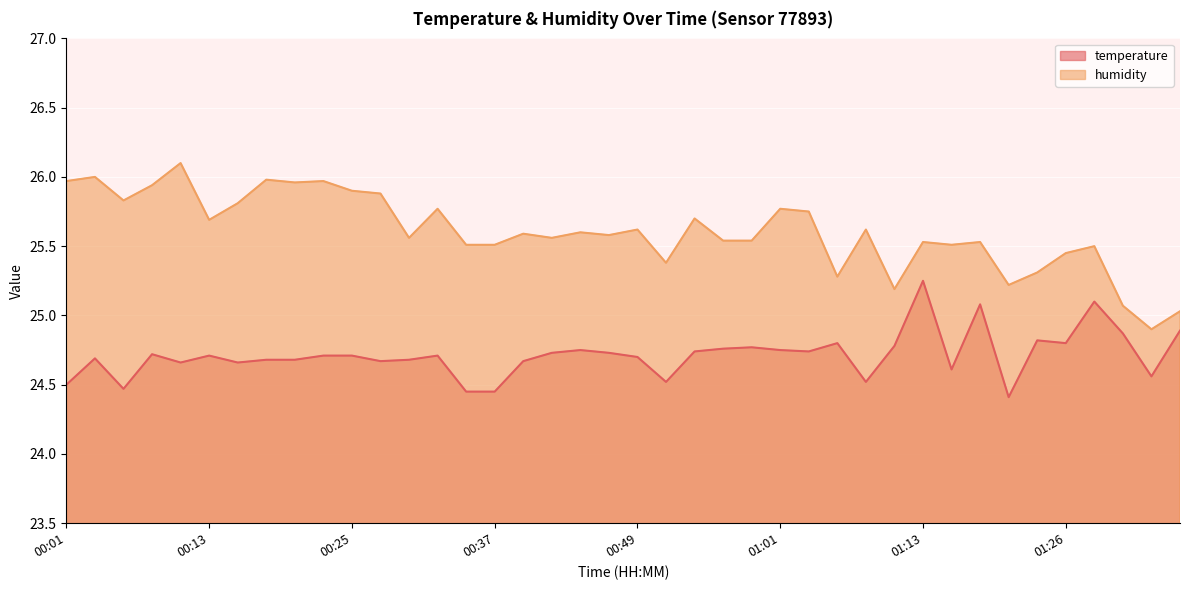

Reading left to right, transcribe all the data shown in this chart.

temperature: 00:01=24.5	00:03=24.7	00:06=24.5	00:08=24.7	00:10=24.7	00:13=24.7	00:15=24.7	00:18=24.7	00:20=24.7	00:23=24.7	00:25=24.7	00:27=24.7	00:30=24.7	00:32=24.7	00:35=24.4	00:37=24.4	00:39=24.7	00:42=24.7	00:44=24.8	00:47=24.7	00:49=24.7	00:52=24.5	00:54=24.7	00:56=24.8	00:59=24.8	01:01=24.8	01:04=24.7	01:06=24.8	01:09=24.5	01:11=24.8	01:13=25.2	01:16=24.6	01:18=25.1	01:21=24.4	01:23=24.8	01:26=24.8	01:28=25.1	01:30=24.9	01:33=24.6	01:35=24.9
humidity: 00:01=26.0	00:03=26.0	00:06=25.8	00:08=25.9	00:10=26.1	00:13=25.7	00:15=25.8	00:18=26.0	00:20=26.0	00:23=26.0	00:25=25.9	00:27=25.9	00:30=25.6	00:32=25.8	00:35=25.5	00:37=25.5	00:39=25.6	00:42=25.6	00:44=25.6	00:47=25.6	00:49=25.6	00:52=25.4	00:54=25.7	00:56=25.5	00:59=25.5	01:01=25.8	01:04=25.8	01:06=25.3	01:09=25.6	01:11=25.2	01:13=25.5	01:16=25.5	01:18=25.5	01:21=25.2	01:23=25.3	01:26=25.4	01:28=25.5	01:30=25.1	01:33=24.9	01:35=25.0